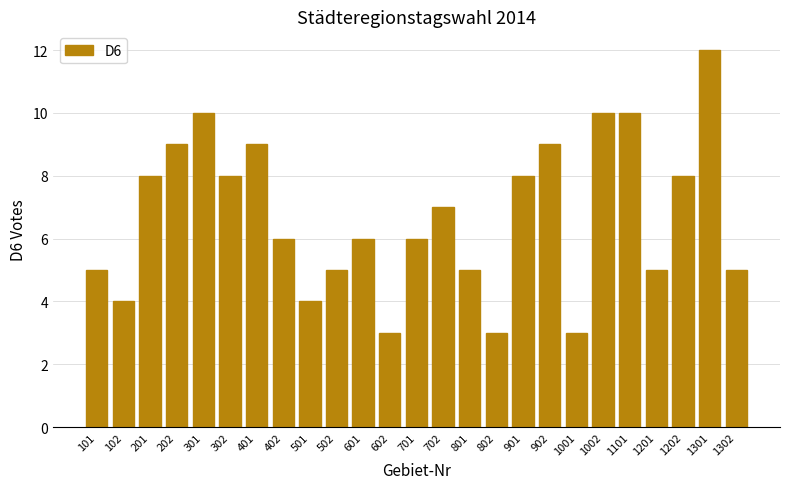

Are the bars horizontal?

No